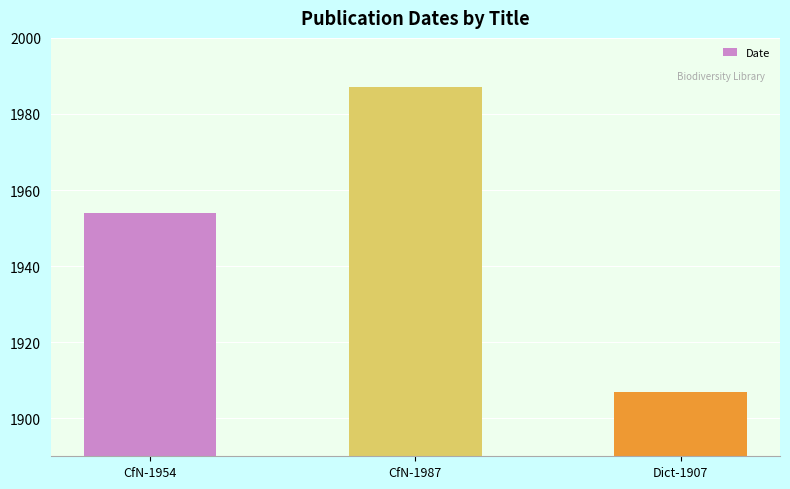

Is it true that the value at Dict-1907 is 2932?

False